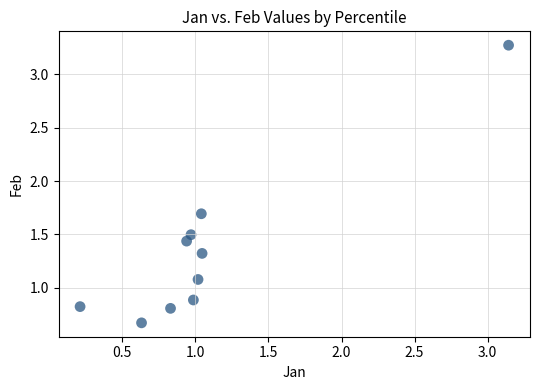

What Y value in the scatter plot is closest to 1?

1.1